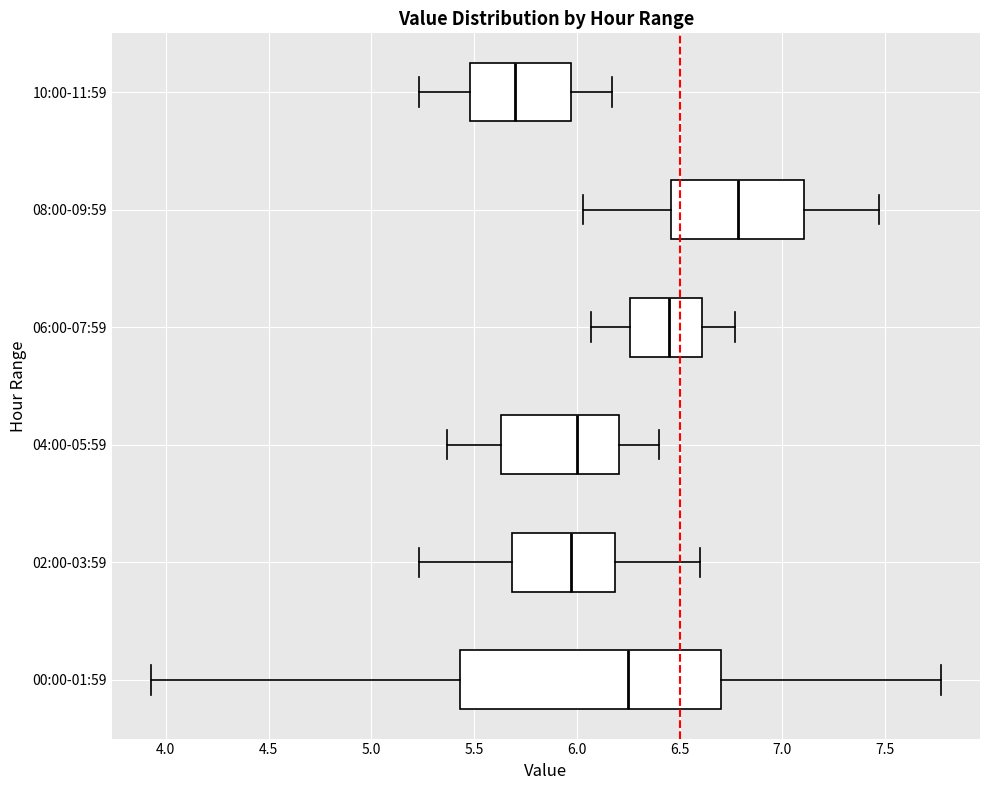

Reading bottom to top, transcribe this box plot: for each box, give where its median line is, the range the box spans, and where its two whiskers end, as read against the x-axis. The values are not printed on the chart, so give them approximately, as read against the axis.

00:00-01:59: median 6.25, box 5.45 to 6.70, whiskers 3.95 to 7.75
02:00-03:59: median 5.95, box 5.70 to 6.20, whiskers 5.25 to 6.60
04:00-05:59: median 6.00, box 5.65 to 6.20, whiskers 5.35 to 6.40
06:00-07:59: median 6.45, box 6.25 to 6.60, whiskers 6.05 to 6.75
08:00-09:59: median 6.80, box 6.45 to 7.10, whiskers 6.05 to 7.45
10:00-11:59: median 5.70, box 5.50 to 5.95, whiskers 5.25 to 6.15